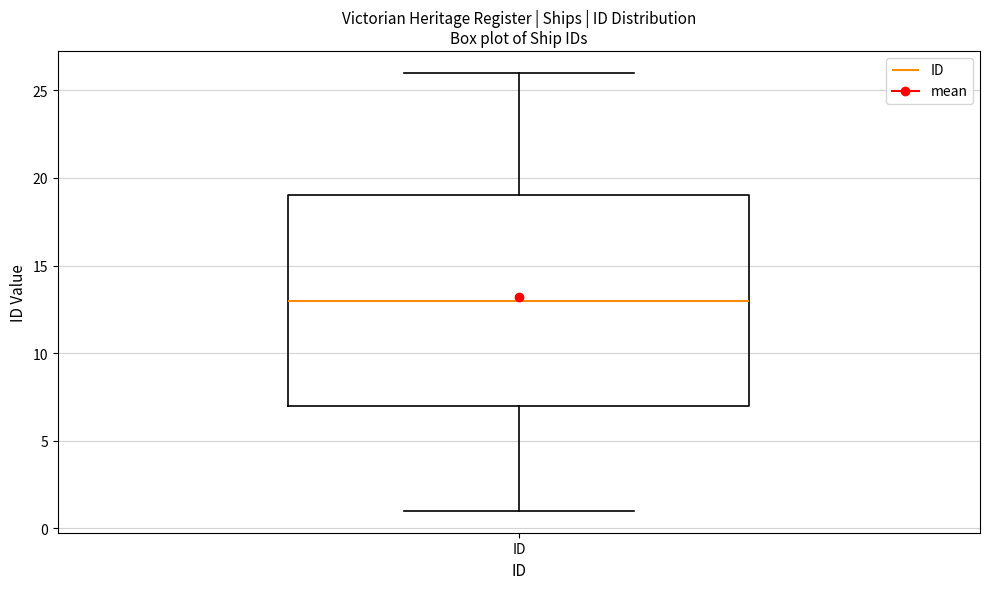

Read this box plot against the y-axis: the position of the median line, the range covered by the box, and the ends of both whiskers. The values are not printed on the chart, so give them approximately, as read against the axis.

median 13, box 7 to 19, whiskers 1 to 26